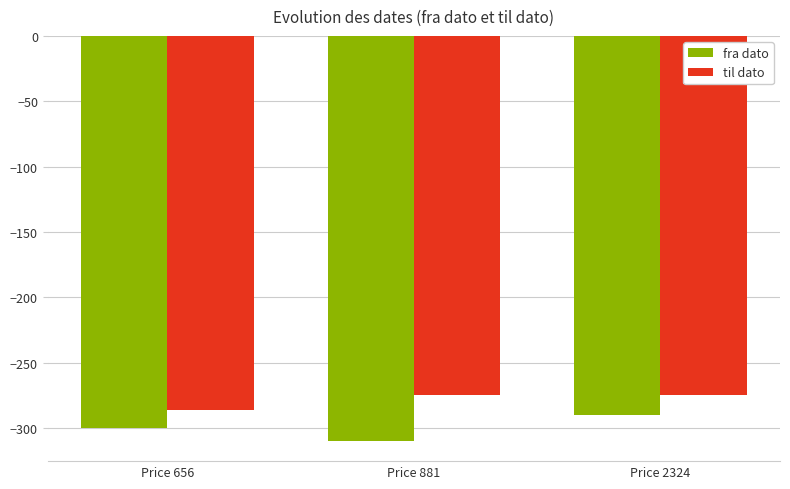

What is the total value across all series at Price 2324?

-565